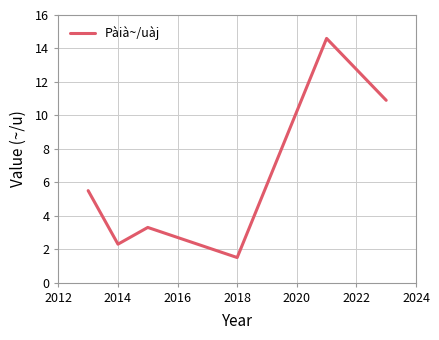

What is the greatest value displayed?

14.6